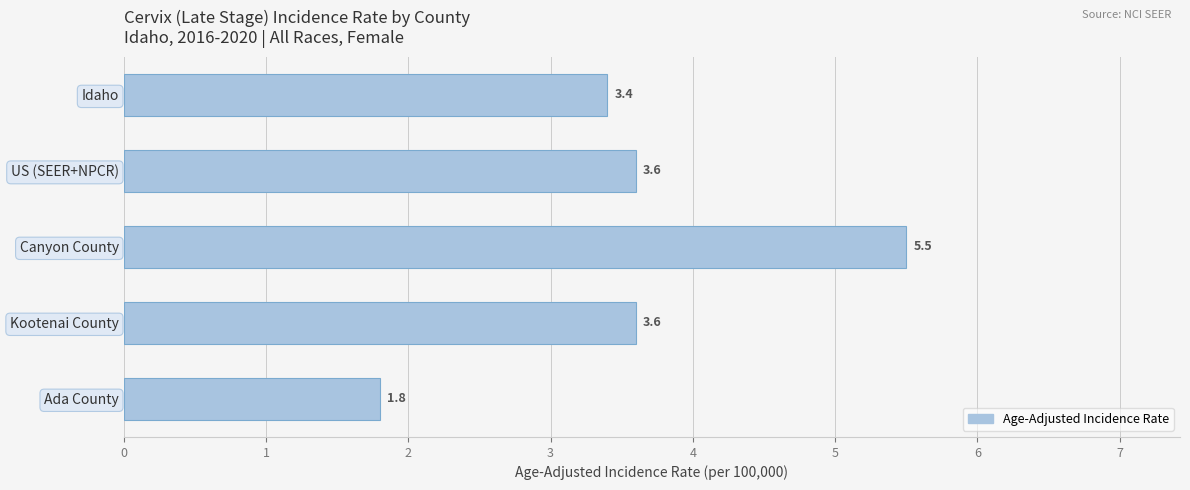

Between Canyon County and Ada County, which is larger?

Canyon County